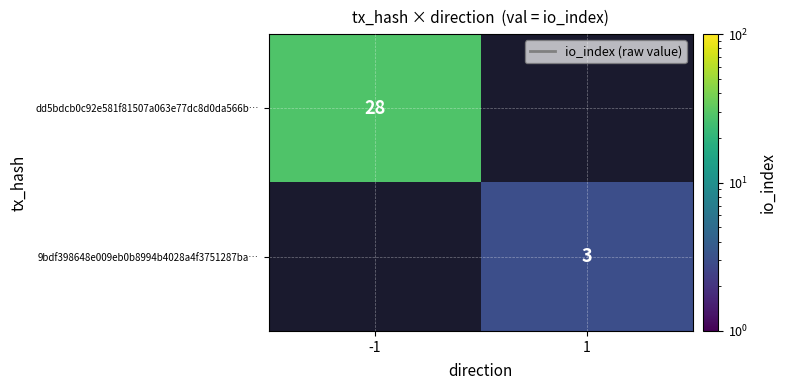

True or false: dd5bdcb0c92e581f81507a063e77dc8d0da566b… has a value of 44.6 at -1.

False